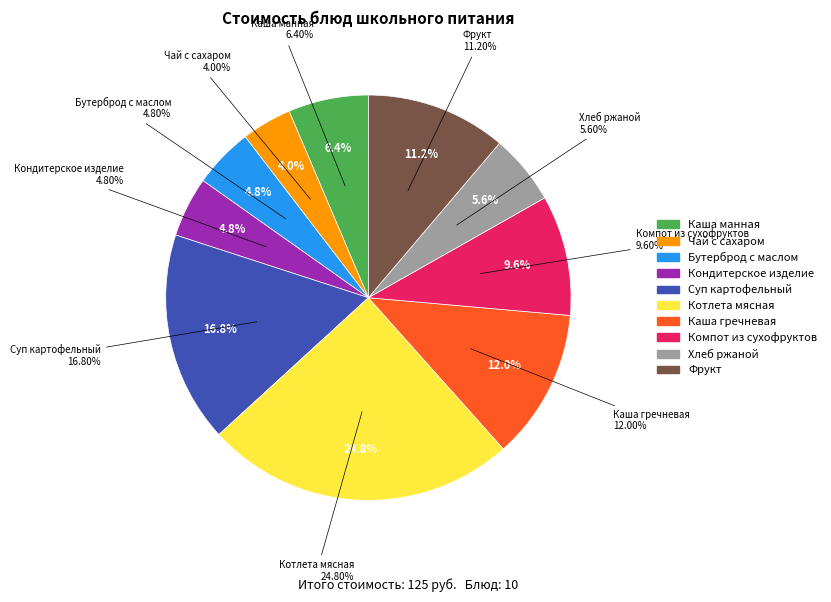

Does Суп картофельный account for over 50% of the chart?

No